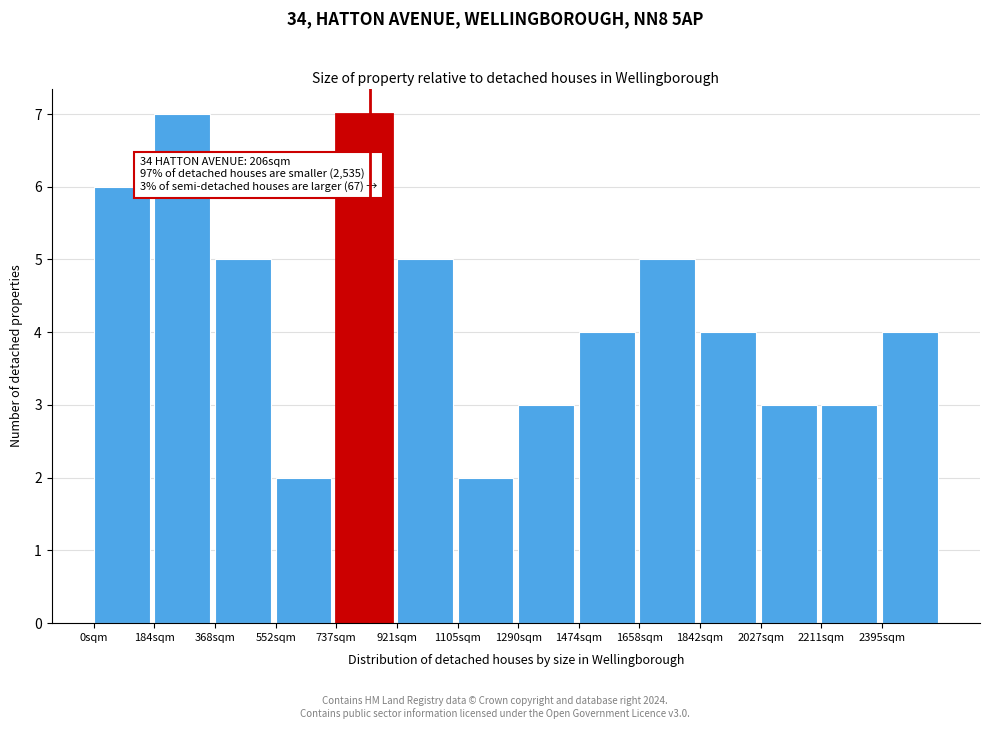

Reading left to right, extract all data points from this chart.

6	7	5	2	7	5	2	3	4	5	4	3	3	4